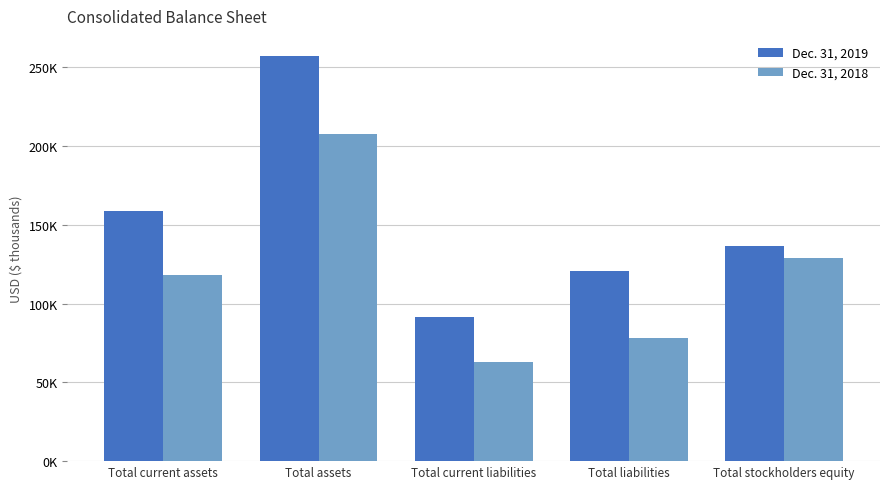

At which label does Dec. 31, 2018 reach its peak?

Total assets